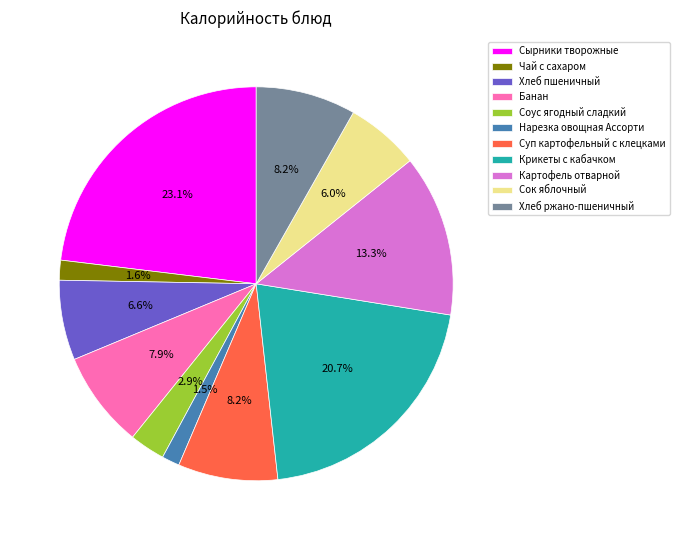

To the nearest percent, what is the combined percentage of Чай с сахаром and Крикеты с кабачком?

22%